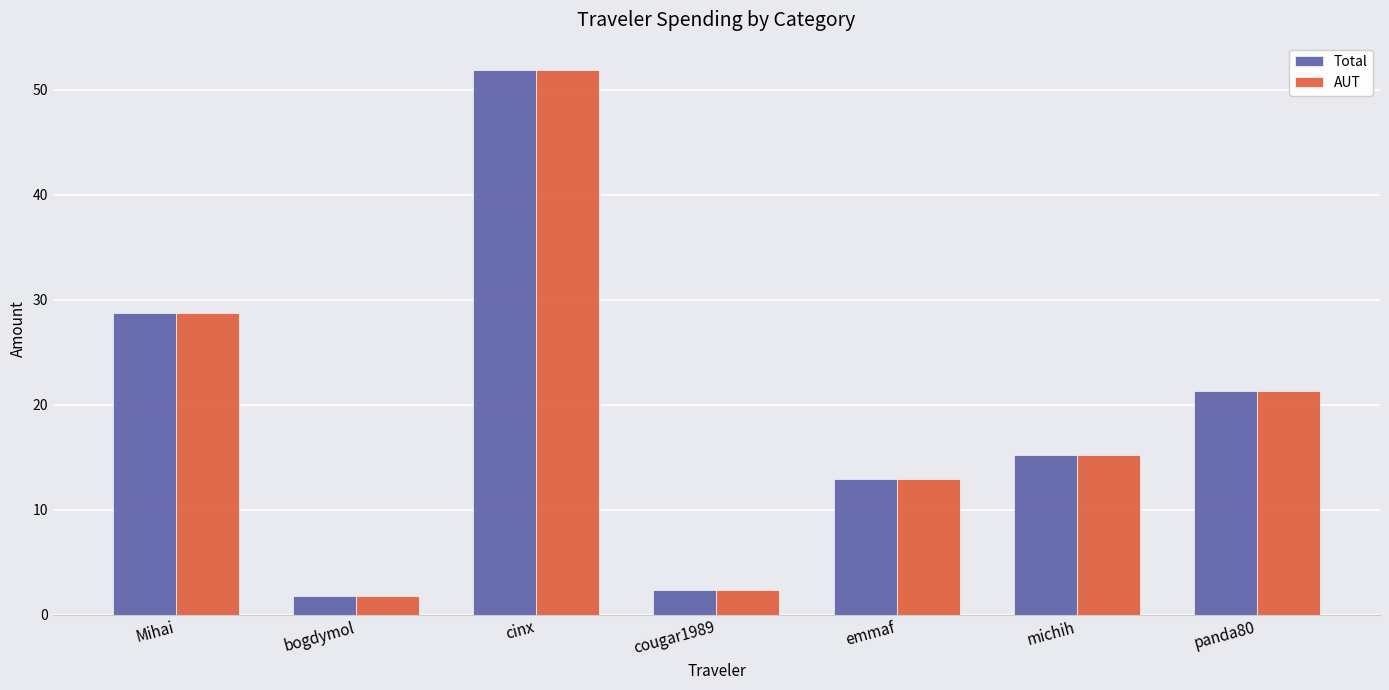

Reading left to right, extract all data points from this chart.

Total: 28.7	1.8	51.9	2.4	12.9	15.2	21.3
AUT: 28.7	1.8	51.9	2.4	12.9	15.2	21.3